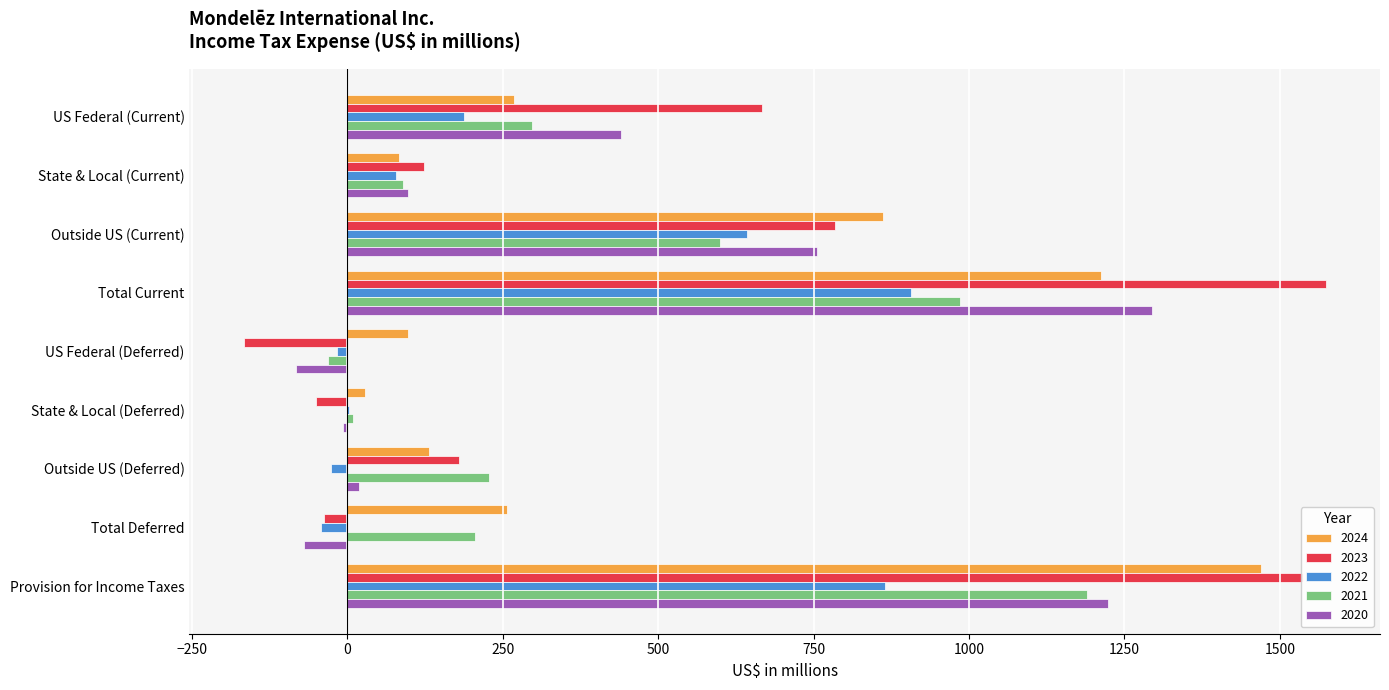

Read the 2021 value at Provision for Income Taxes.

1190